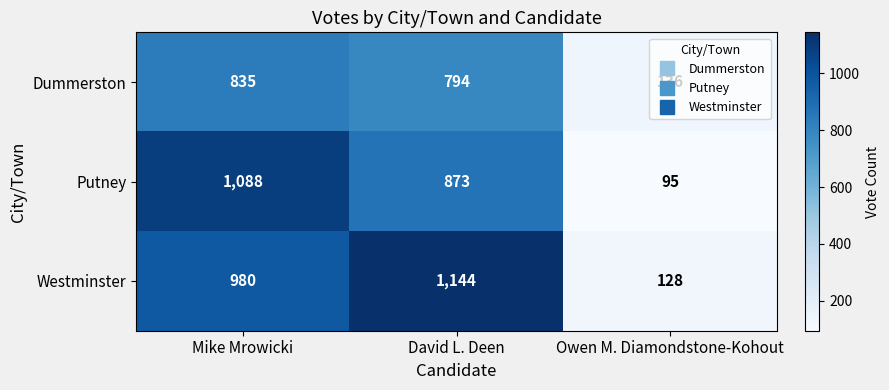

At which label does Dummerston first exceed 794?

Mike Mrowicki